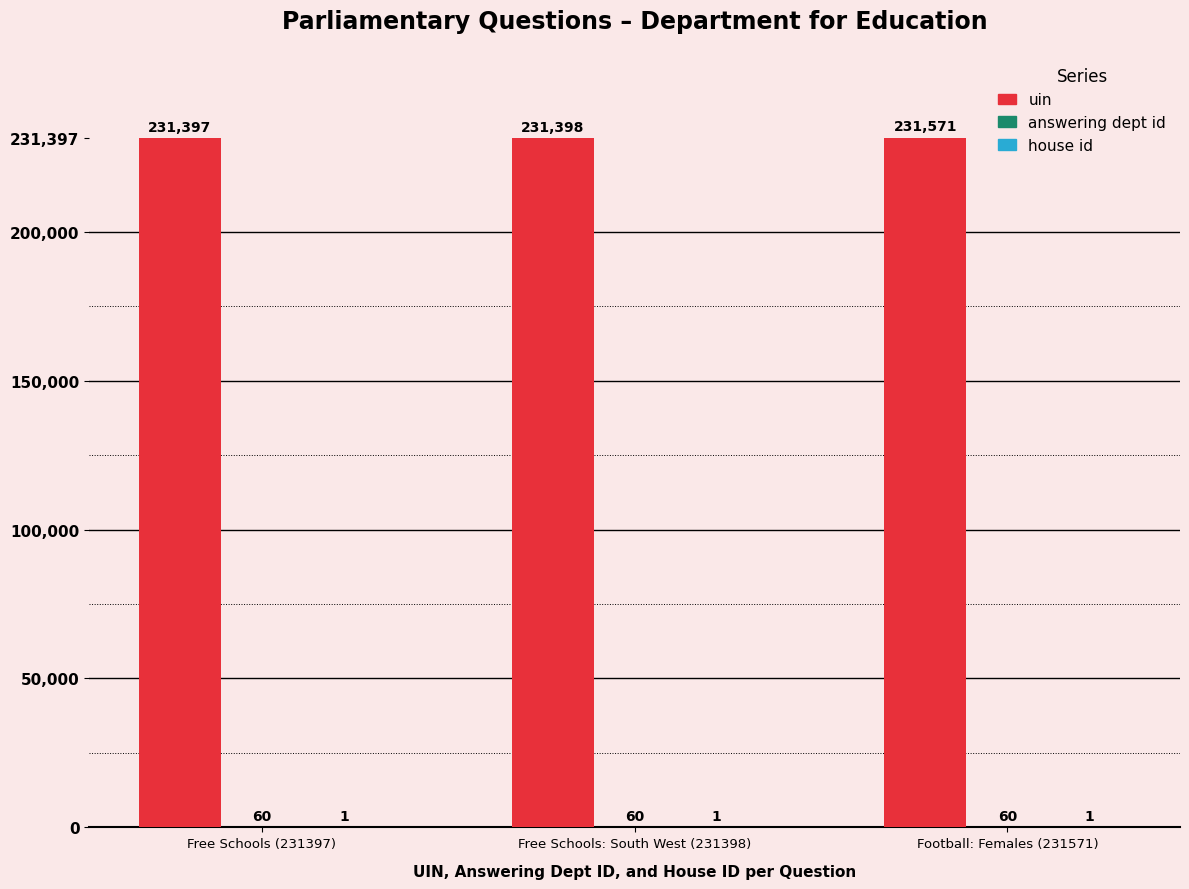

Between Free Schools (231397) and Football: Females (231571), which series saw the biggest shift?

uin